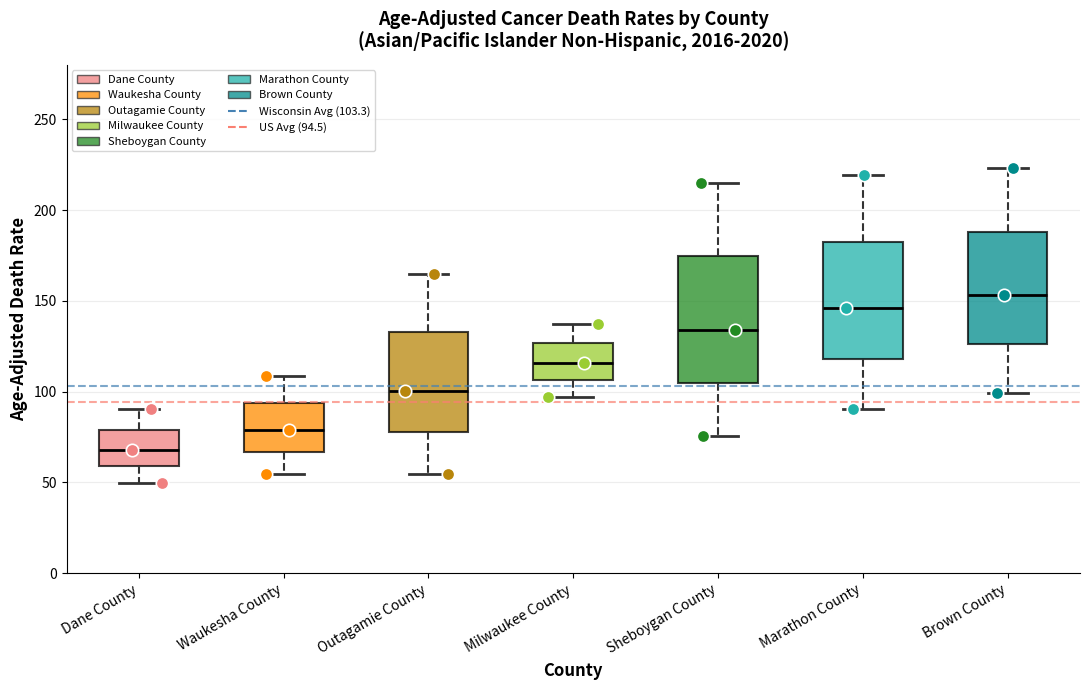

Which box's median line is the highest?

Brown County